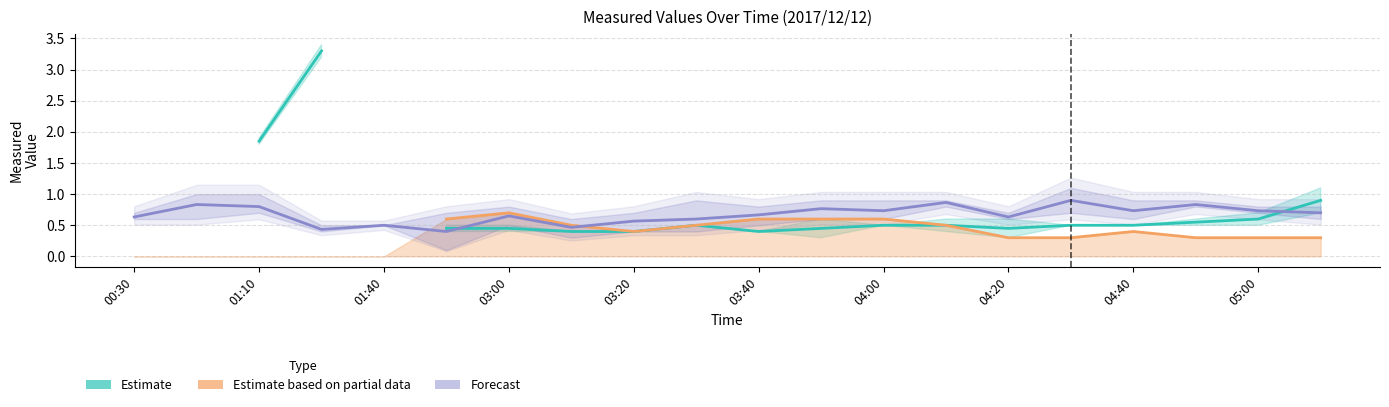

True or false: Forecast has a value of 0.6 at 00:30.

True